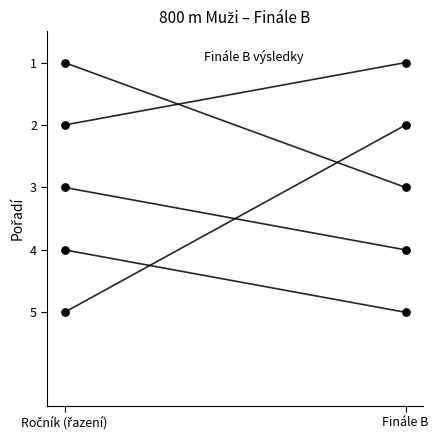

Is the value of Šíp Ondřej at Finále B greater than the value of Böhm Tomáš at Ročník (řazení)?

No